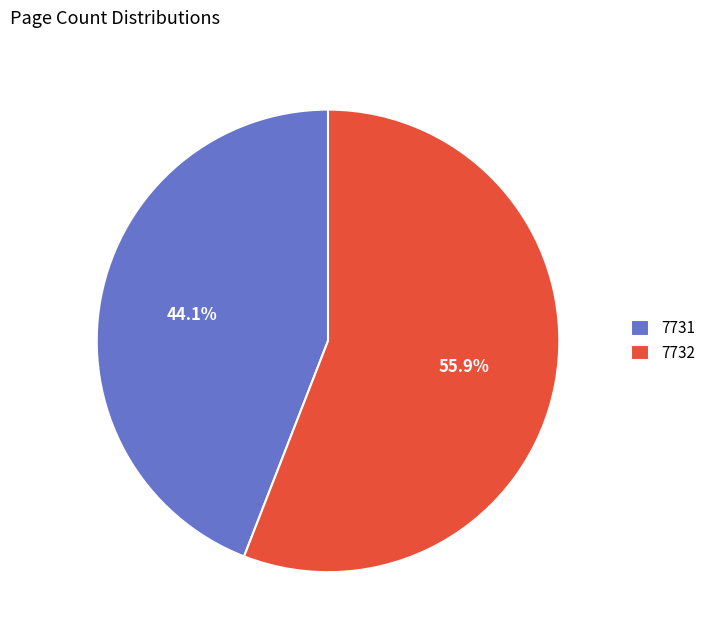

What is the ratio of the value at 7732 to the value at 7731?

1.3